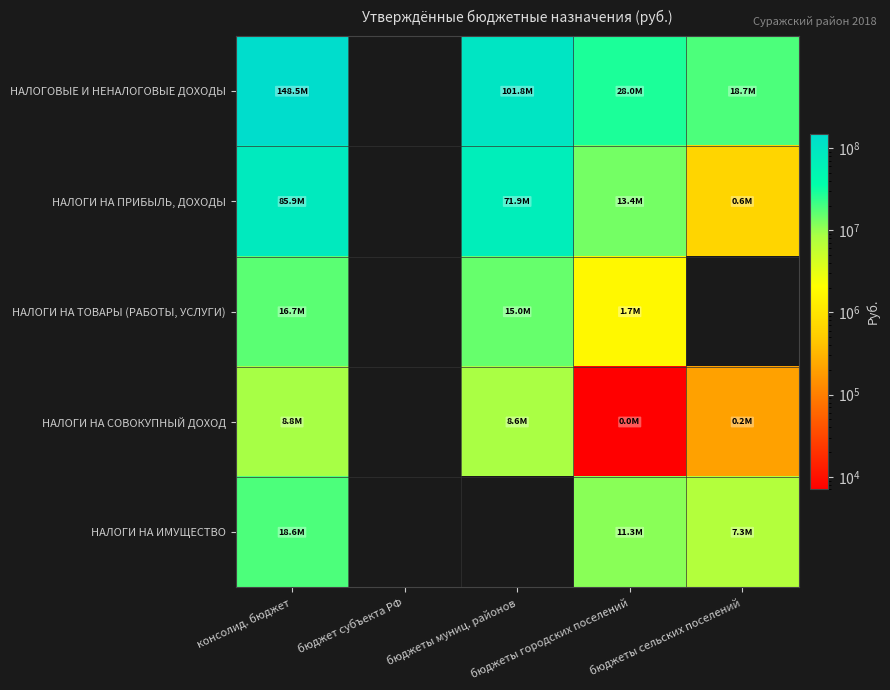

How many values in the НАЛОГОВЫЕ И НЕНАЛОГОВЫЕ ДОХОДЫ series are below 148488095?

3